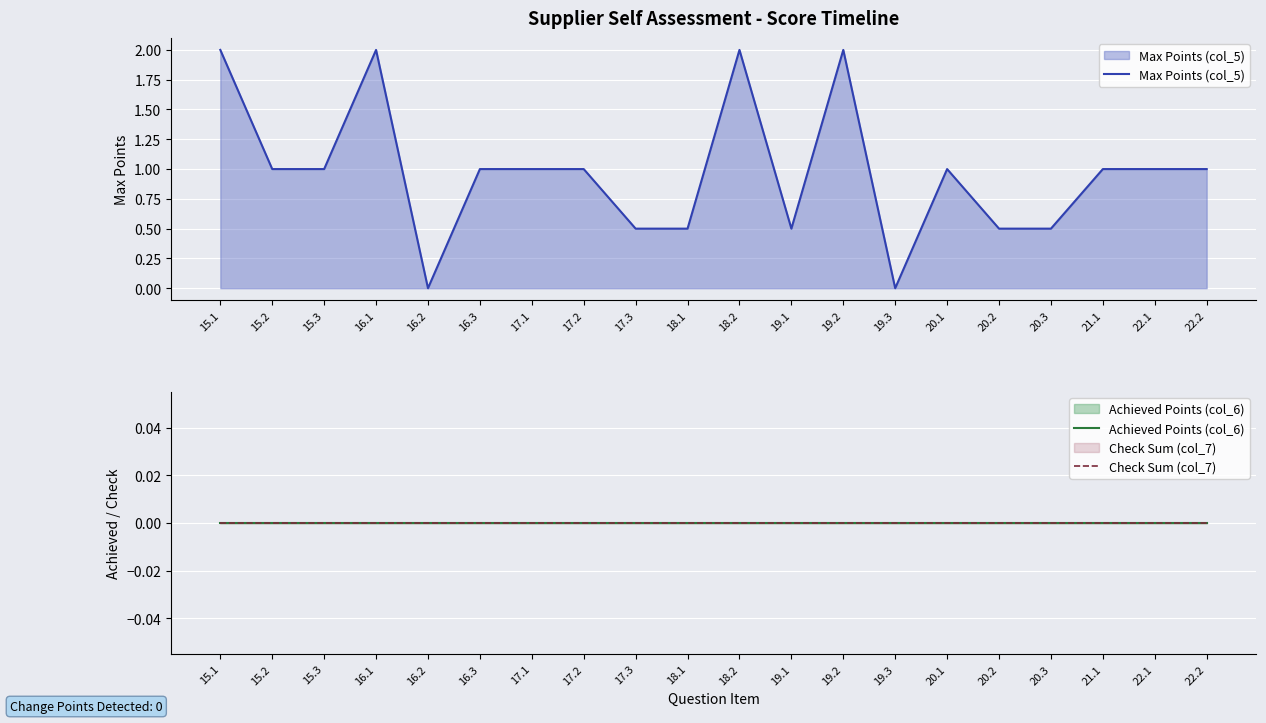

Which series has the widest spread of values?

Max Points (col_5)